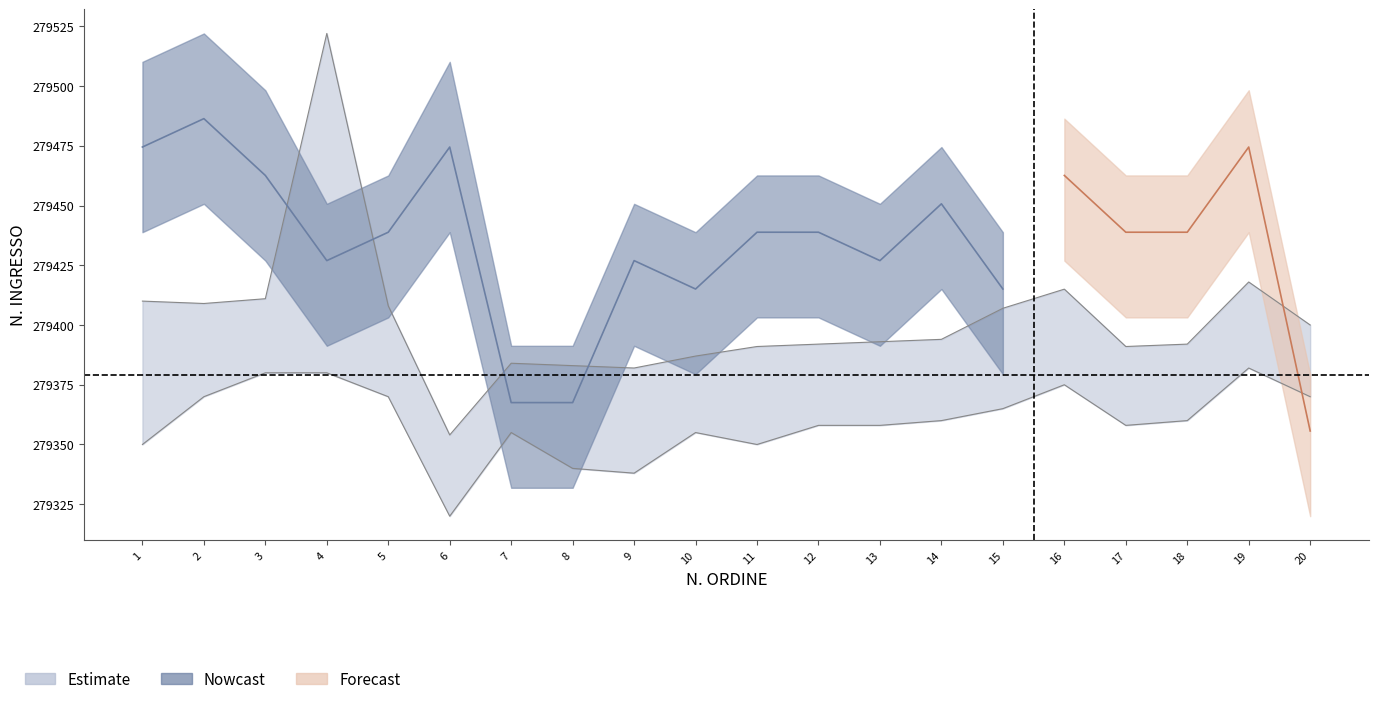

Which category has the lowest value across all series?

20